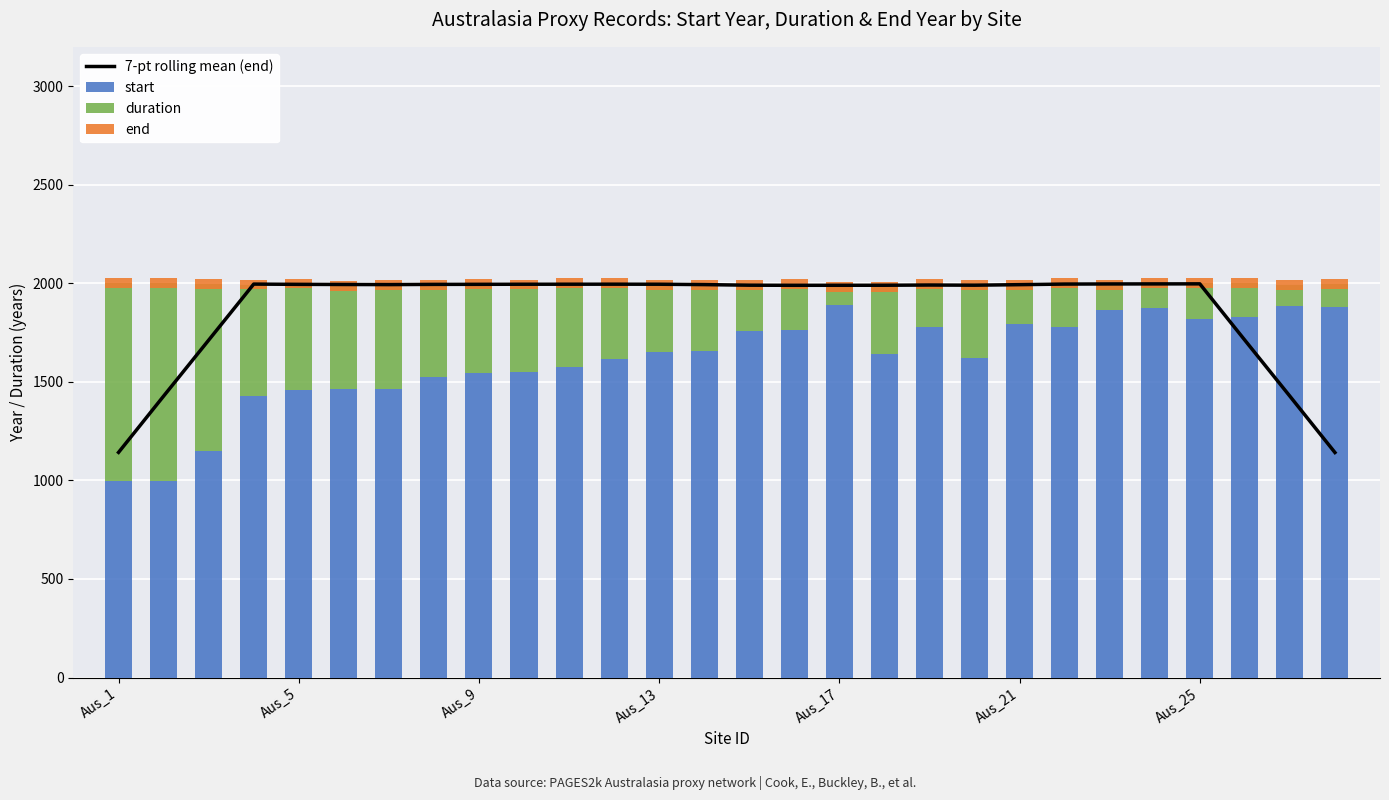

At how many categories does at least one series exceed 1878?

23